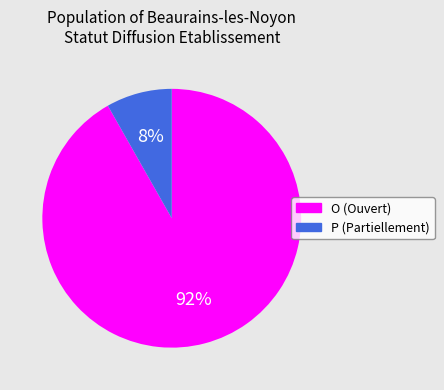

Does P account for over 50% of the chart?

No